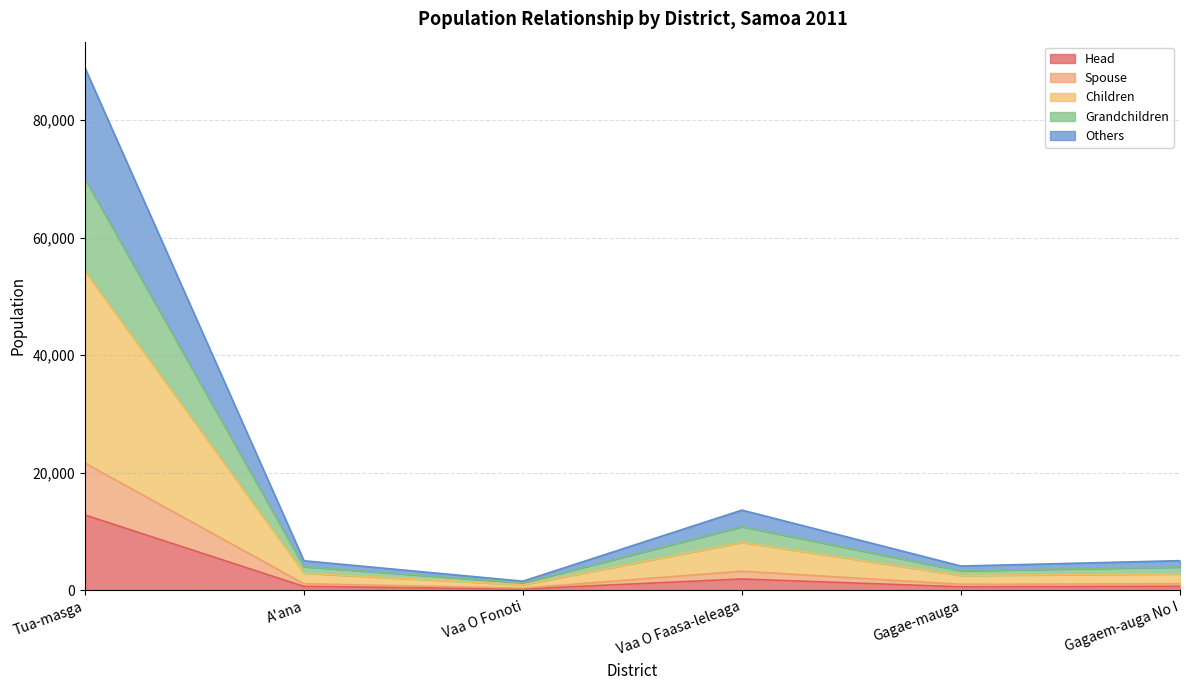

What is the label of the 4th point from the right?

Vaa O Fonoti